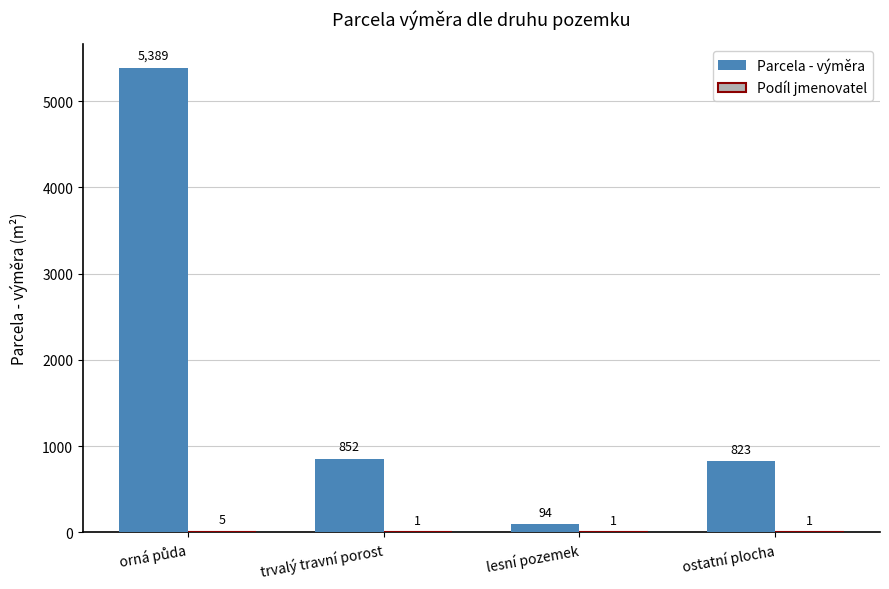

Between lesní pozemek and ostatní plocha, which series saw the biggest shift?

Parcela - výměra